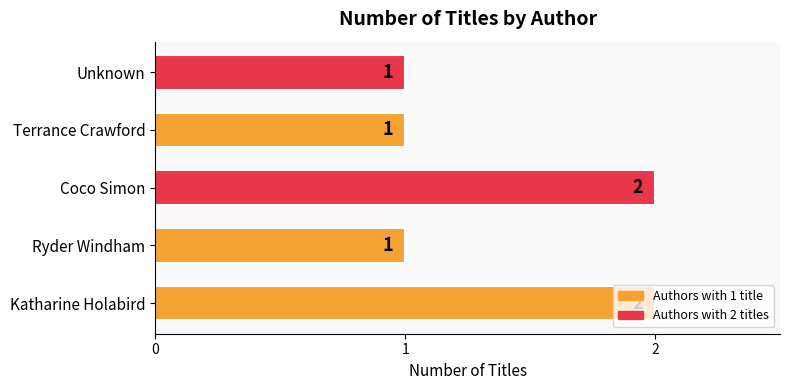

Is it true that the value at Ryder Windham is 0?

False